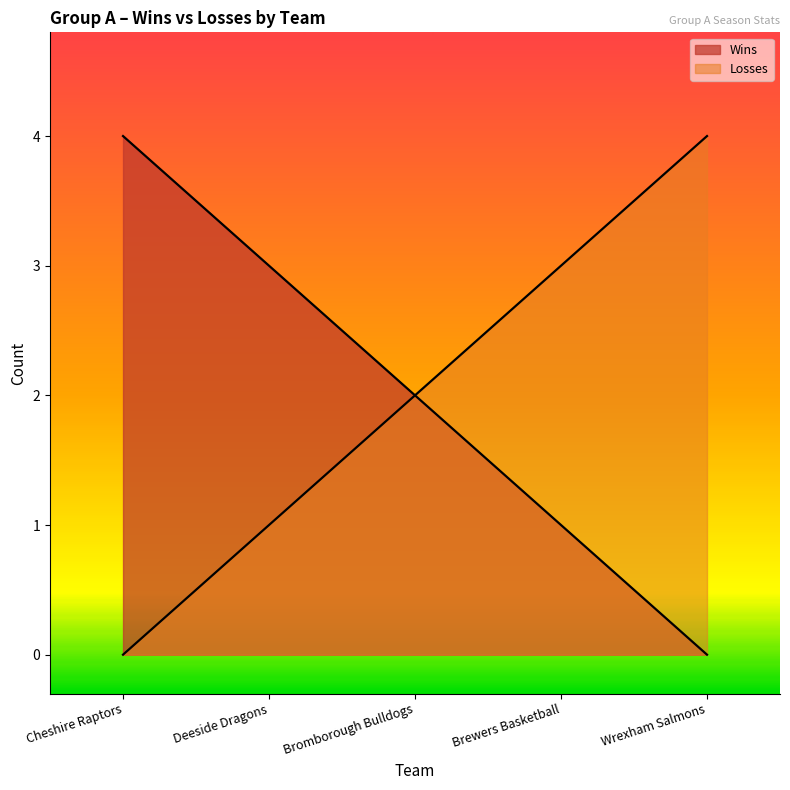

How many values in the Wins series exceed 2?

2